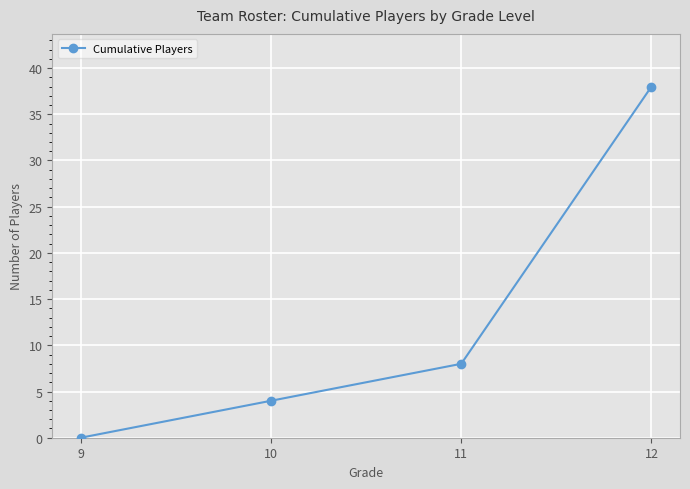

Rank the categories by value from lowest to highest.

9, 10, 11, 12